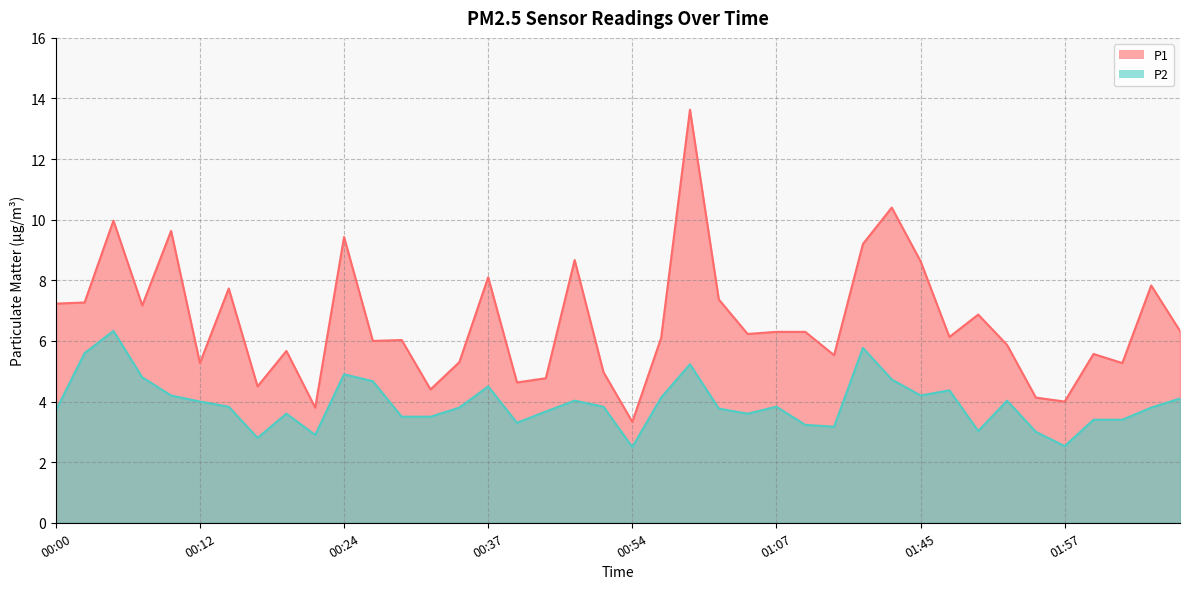

True or false: P1 and P2 cross at least once.

False